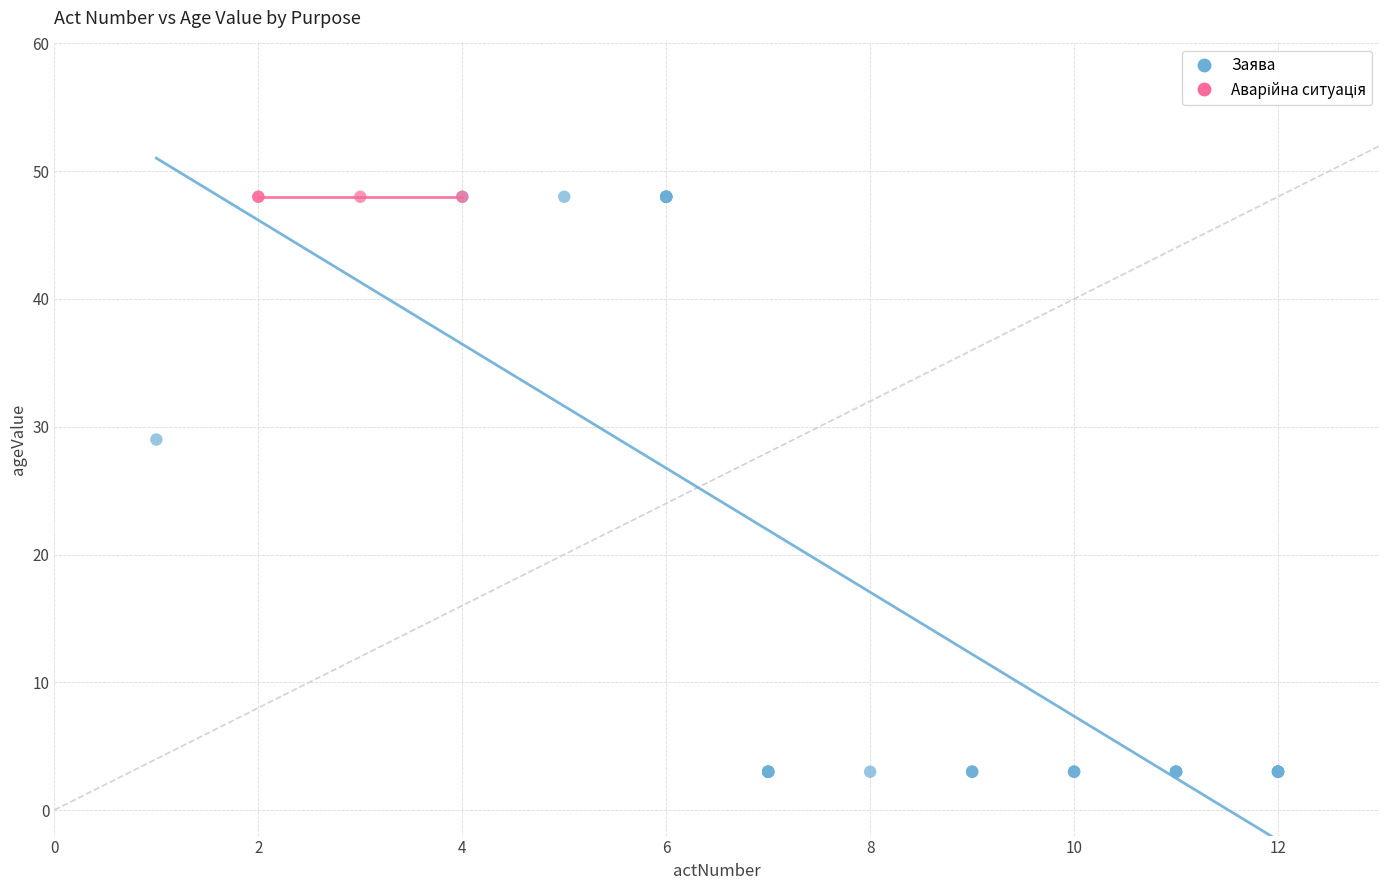

Which series reaches the minimum Y coordinate?

Заява